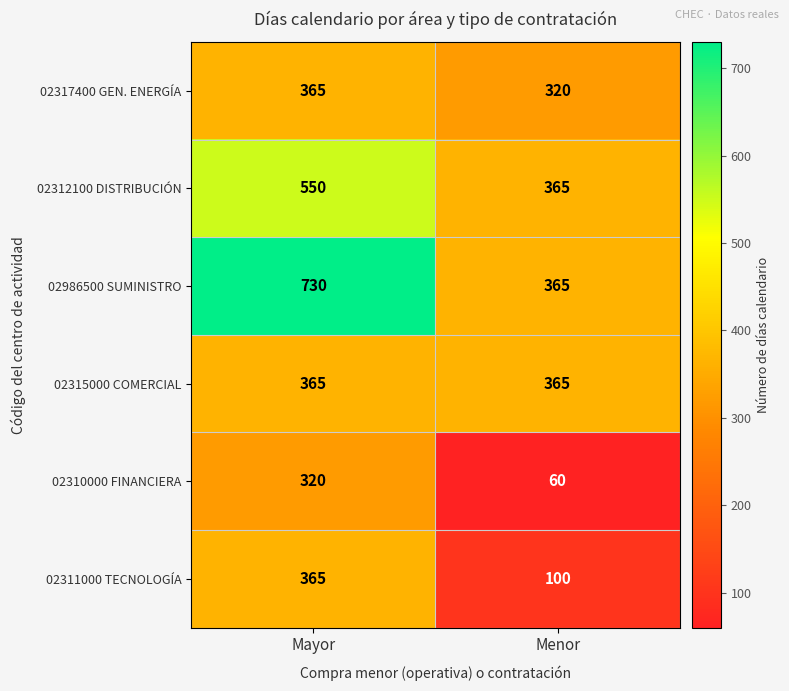

True or false: 02986500 SUMINISTRO has a value of 562 at Menor.

False